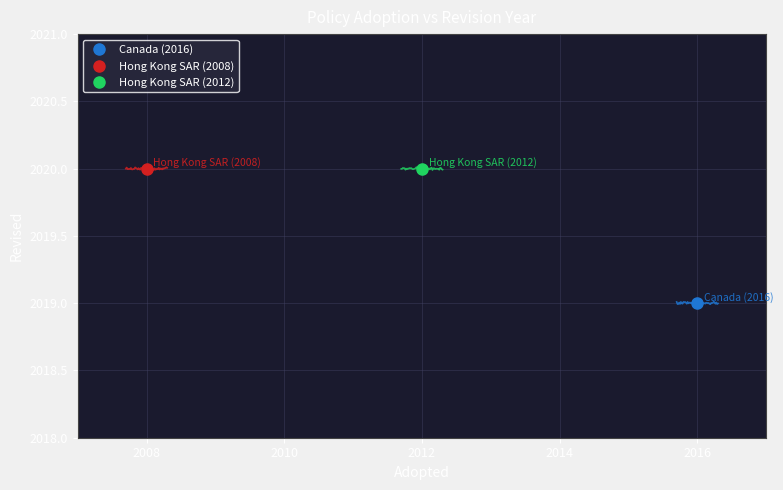

The value at 2008 is 2969. True or false?

False